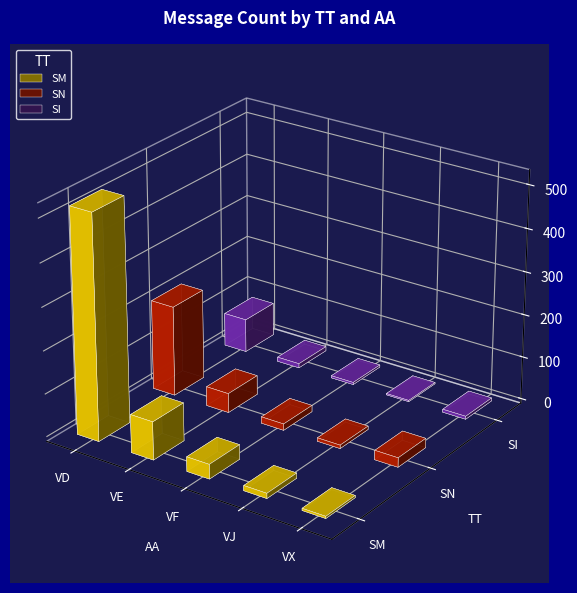

At VJ, list the series in order from largest to smallest.

SM, SN, SI